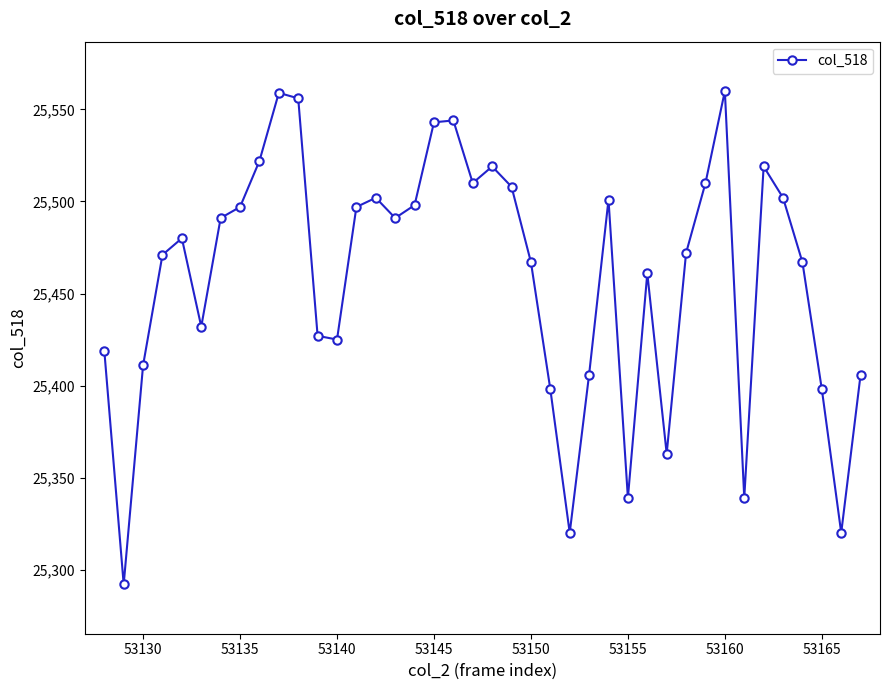

How many lines are shown in the chart?

1